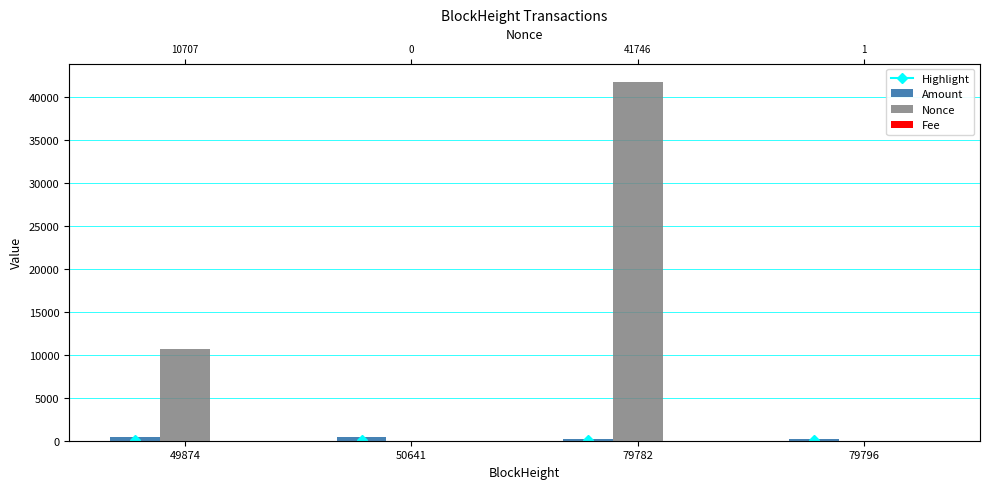

At which category does the chart reach its peak across all series?

79782